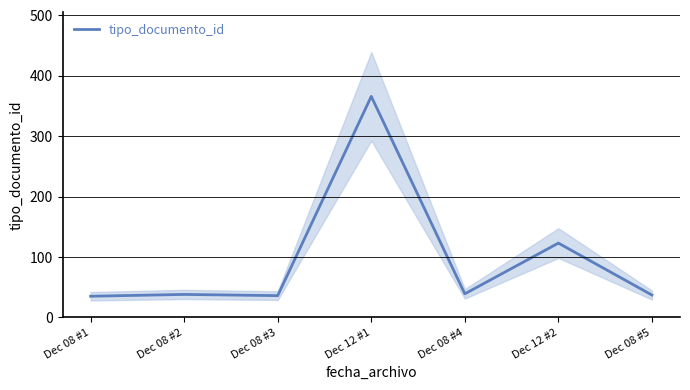

Rank the categories by value from highest to lowest.

Dec 12 #1, Dec 12 #2, Dec 08 #4, Dec 08 #2, Dec 08 #5, Dec 08 #3, Dec 08 #1